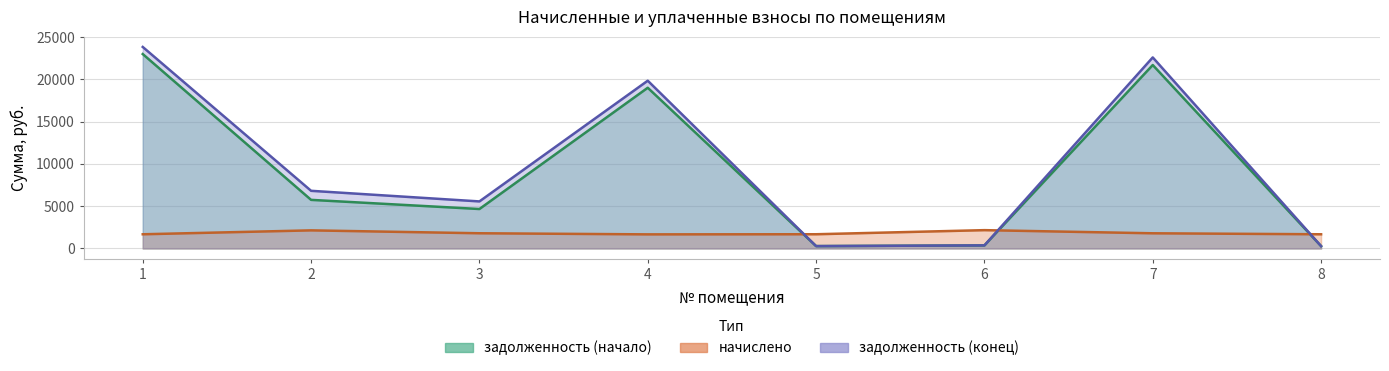

Which series ends up on top after the final intersection of начислено and задолженность (начало)?

начислено